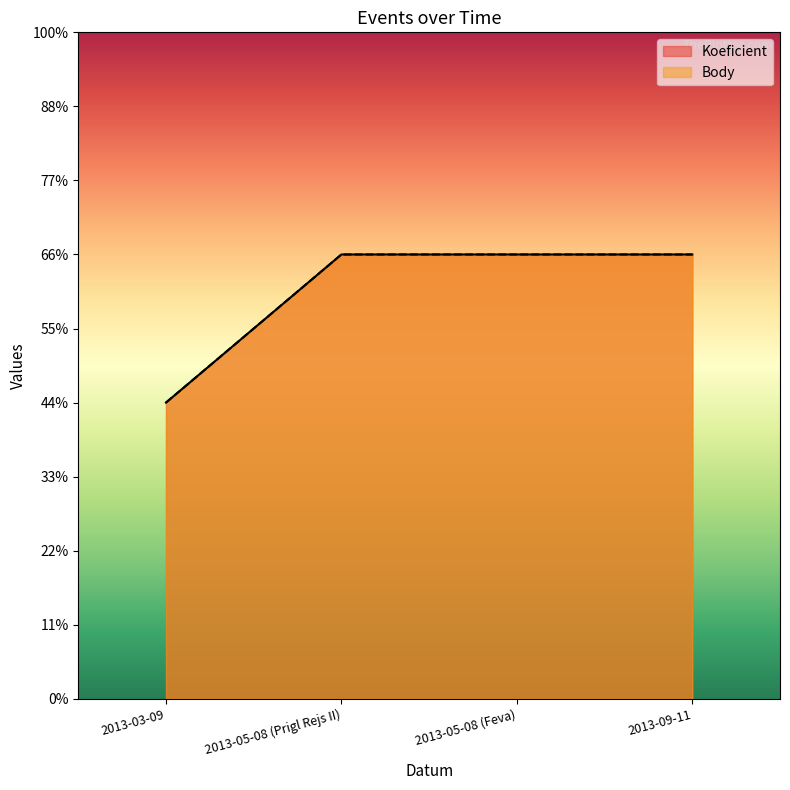

How many distinct data groups are displayed?

2